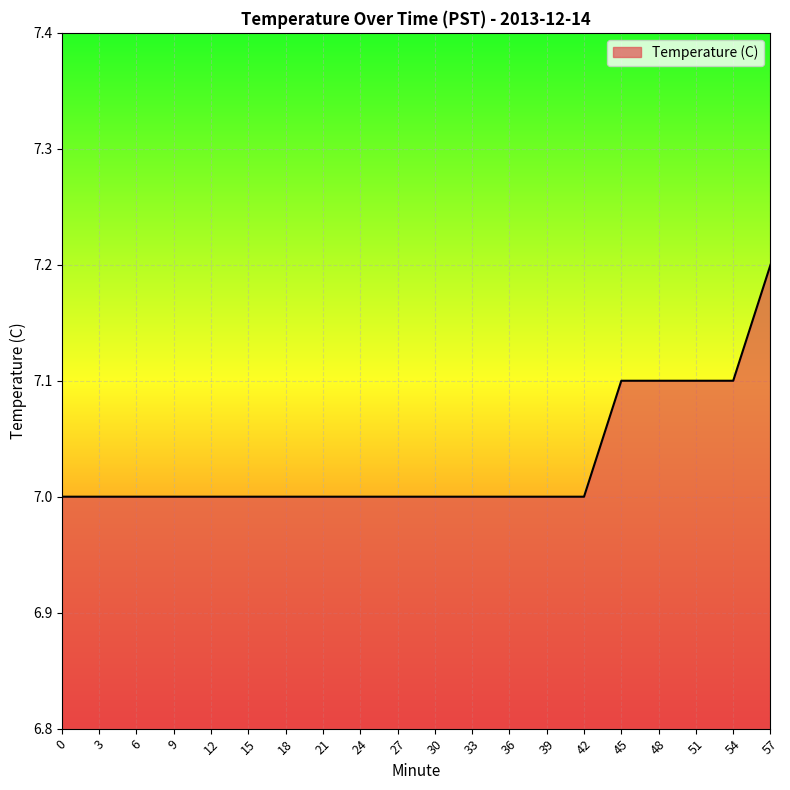

Count the values in the range 7 to 8.

20